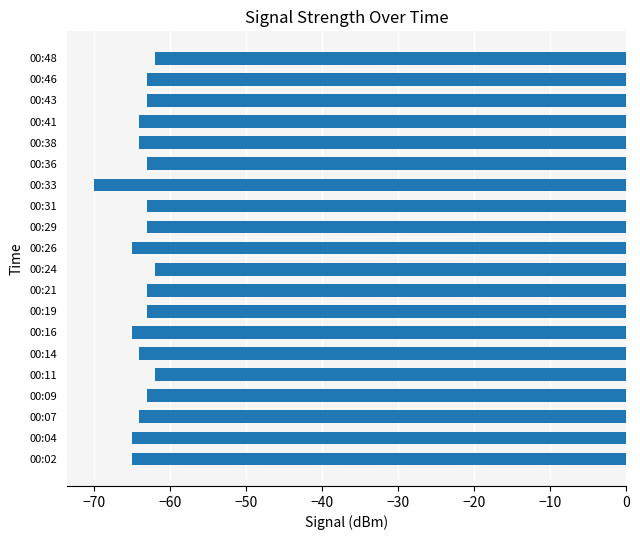

Are the bars horizontal?

Yes